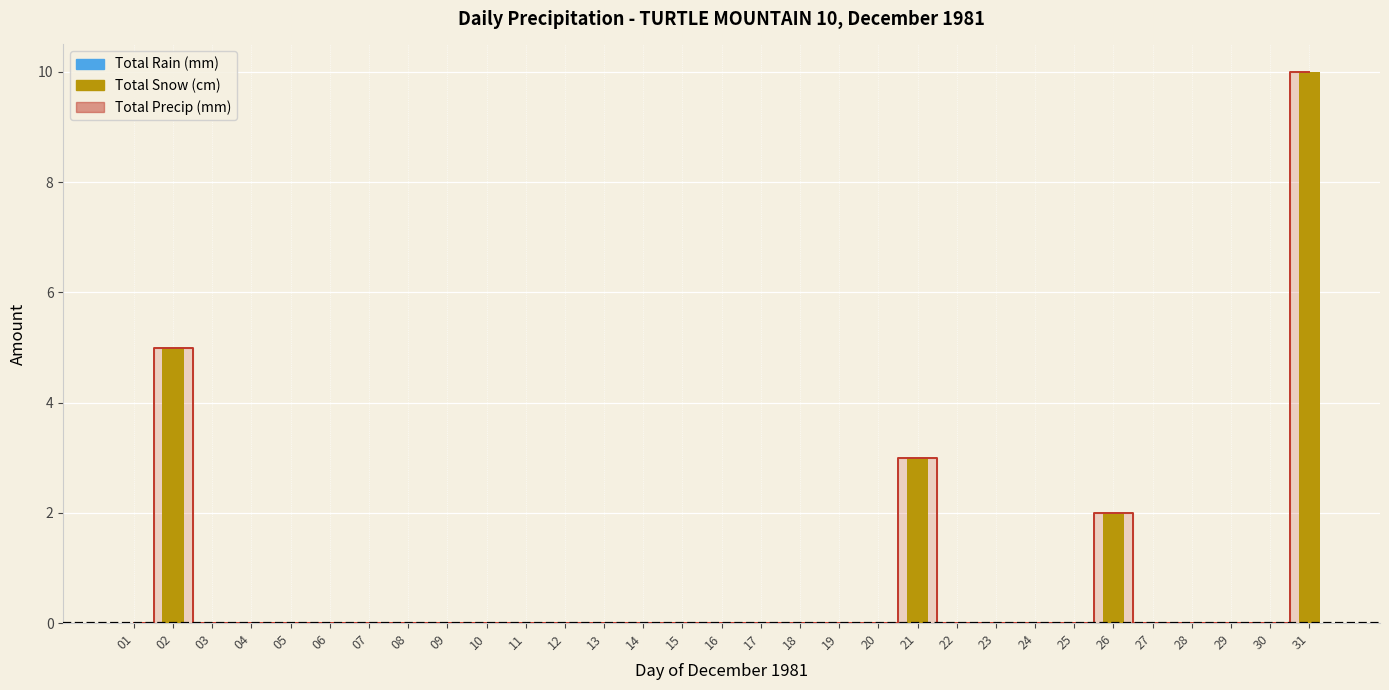

The Total Snow (cm) series shows 0 at 11. True or false?

True